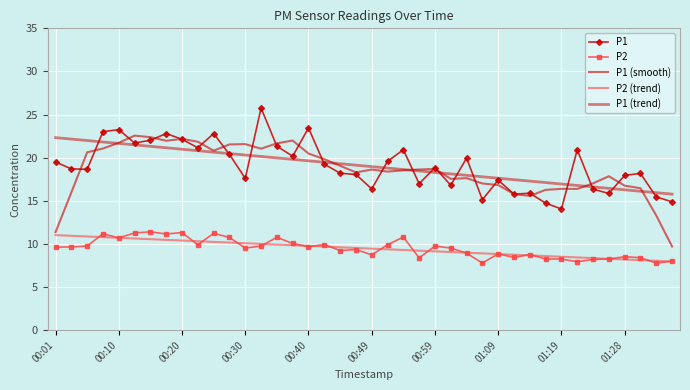

Which series has the largest total across all categories?

P1